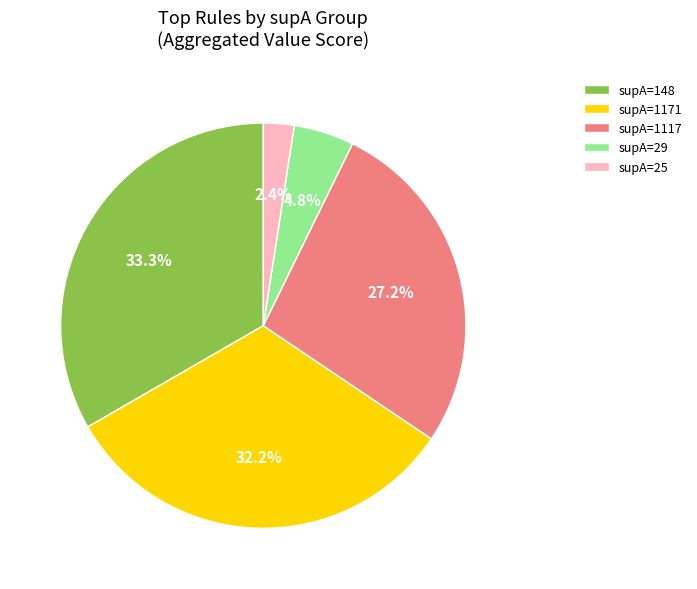

How many slices are in this pie chart?

5